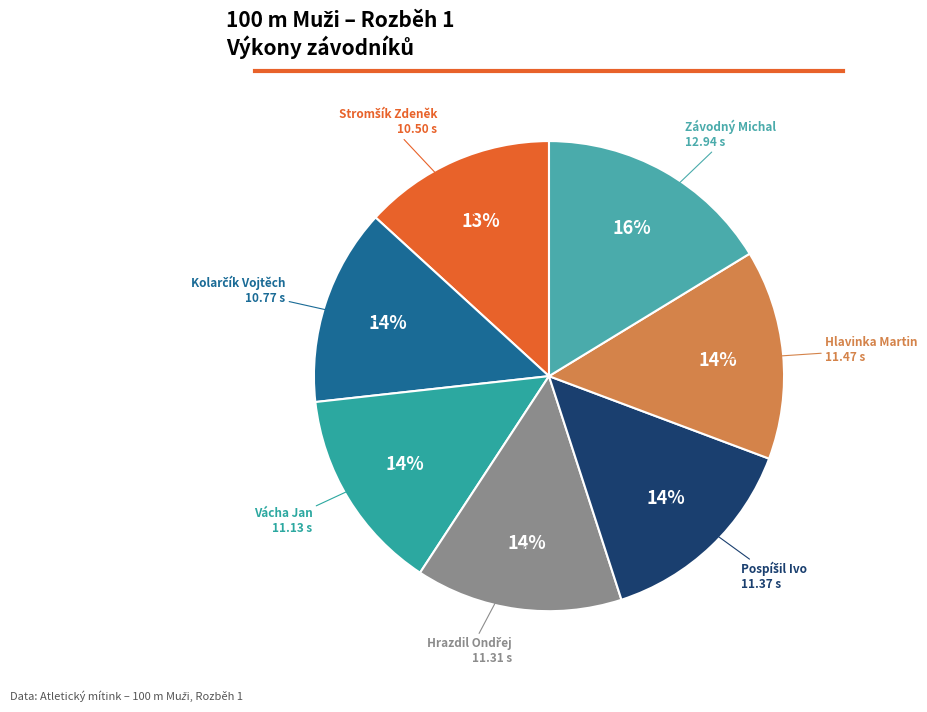

Between Vácha Jan and Závodný Michal, which is larger?

Závodný Michal